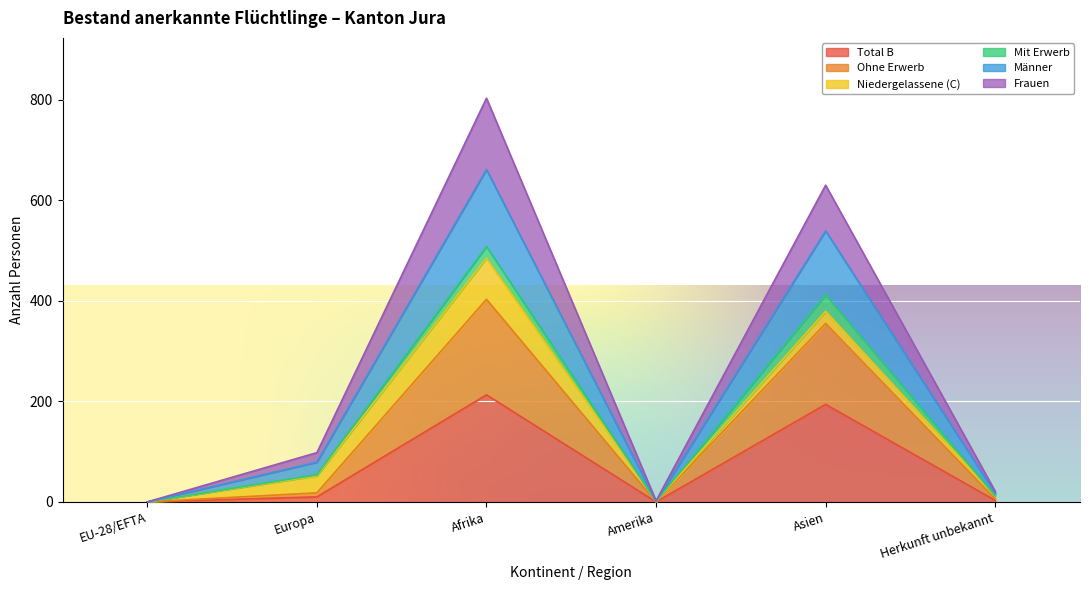

What is the difference between the maximum and minimum values in the Männer series?

661